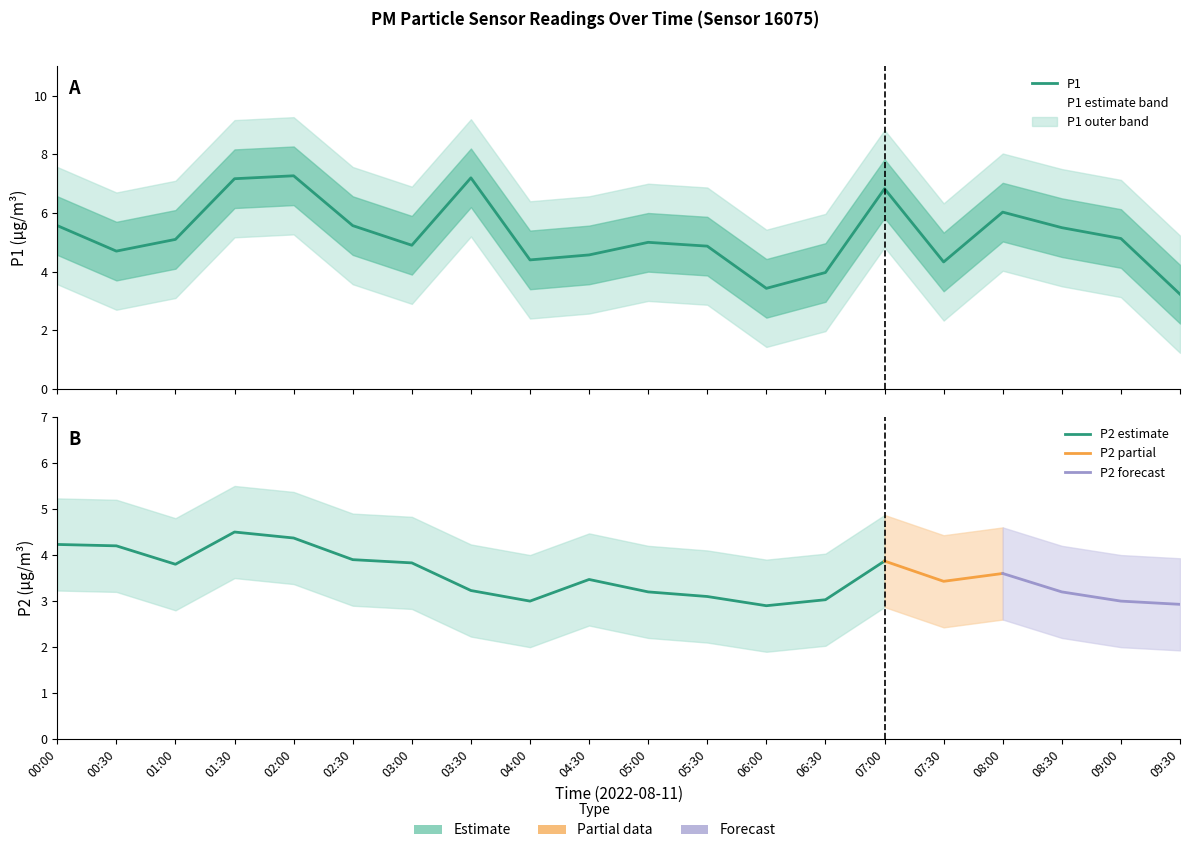

Reading left to right, transcribe all the data shown in this chart.

00:00=5.6	00:30=4.7	01:00=5.1	01:30=7.2	02:00=7.3	02:30=5.6	03:00=4.9	03:30=7.2	04:00=4.4	04:30=4.6	05:00=5.0	05:30=4.9	06:00=3.4	06:30=4.0	07:00=6.8	07:30=4.3	08:00=6.0	08:30=5.5	09:00=5.1	09:30=3.2